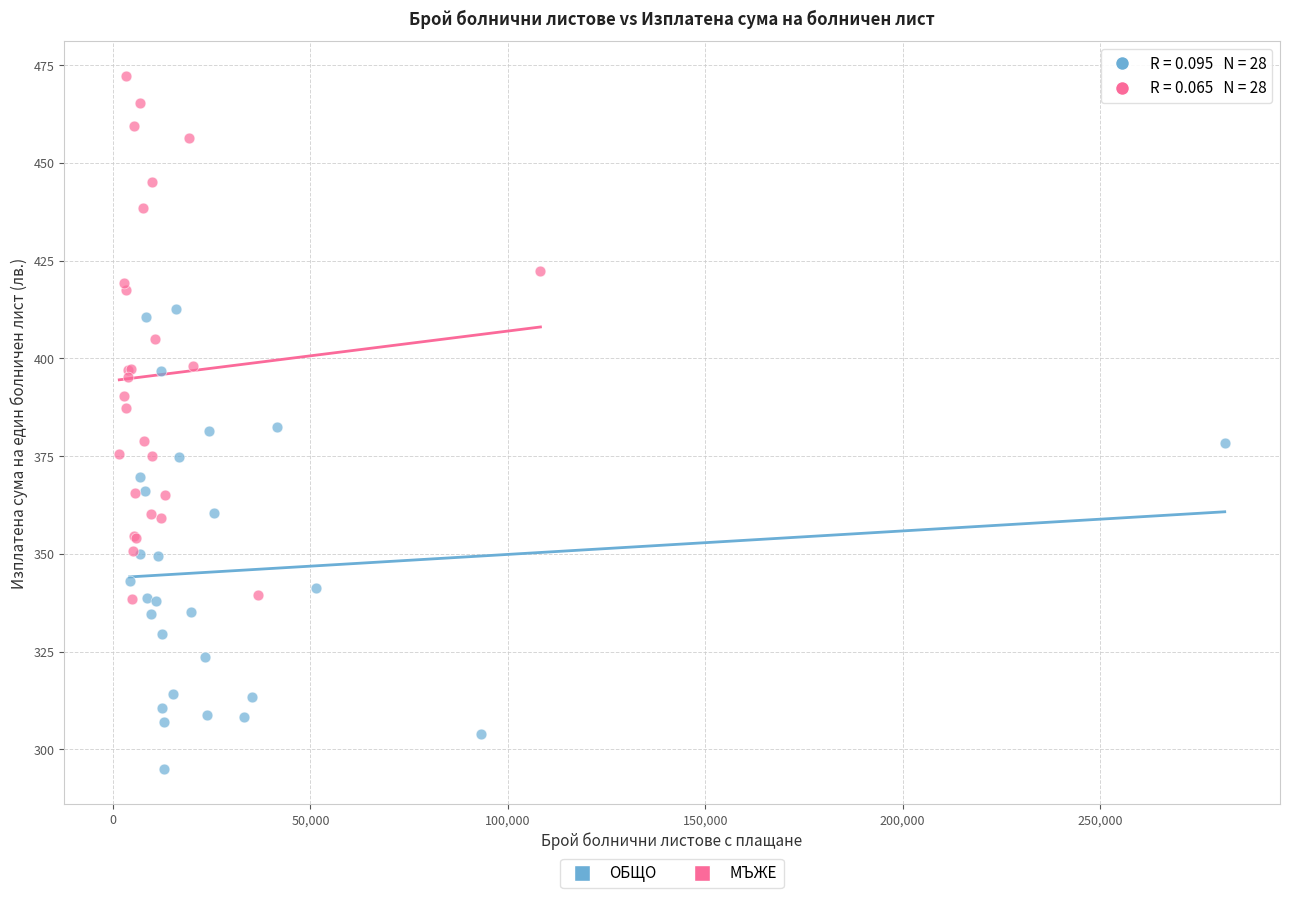

Which series contains the lowest Y value?

ОБЩО